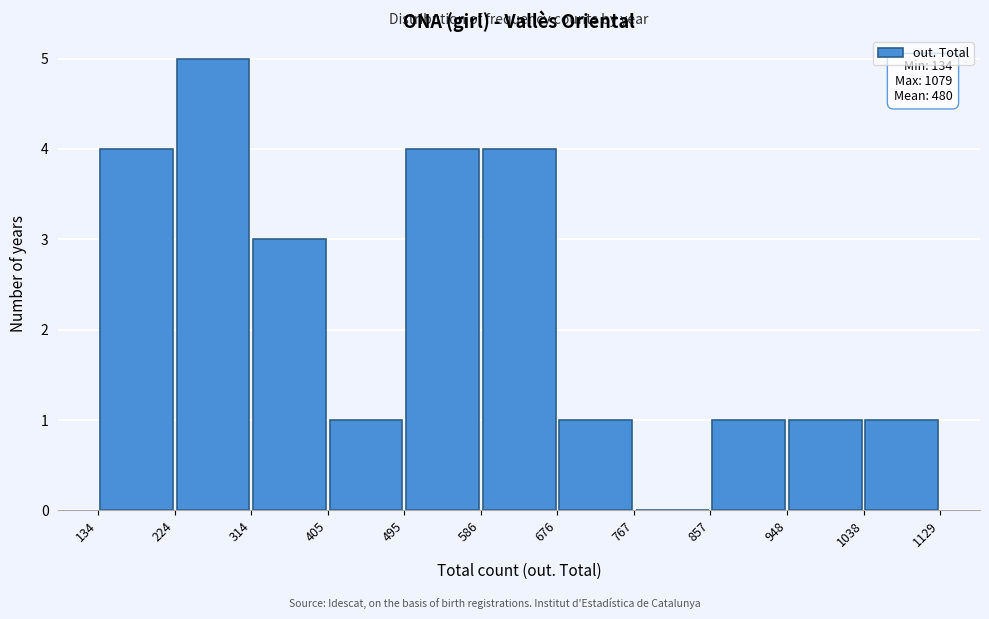

Over which range of the x-axis is the bar tallest?

224 to 314